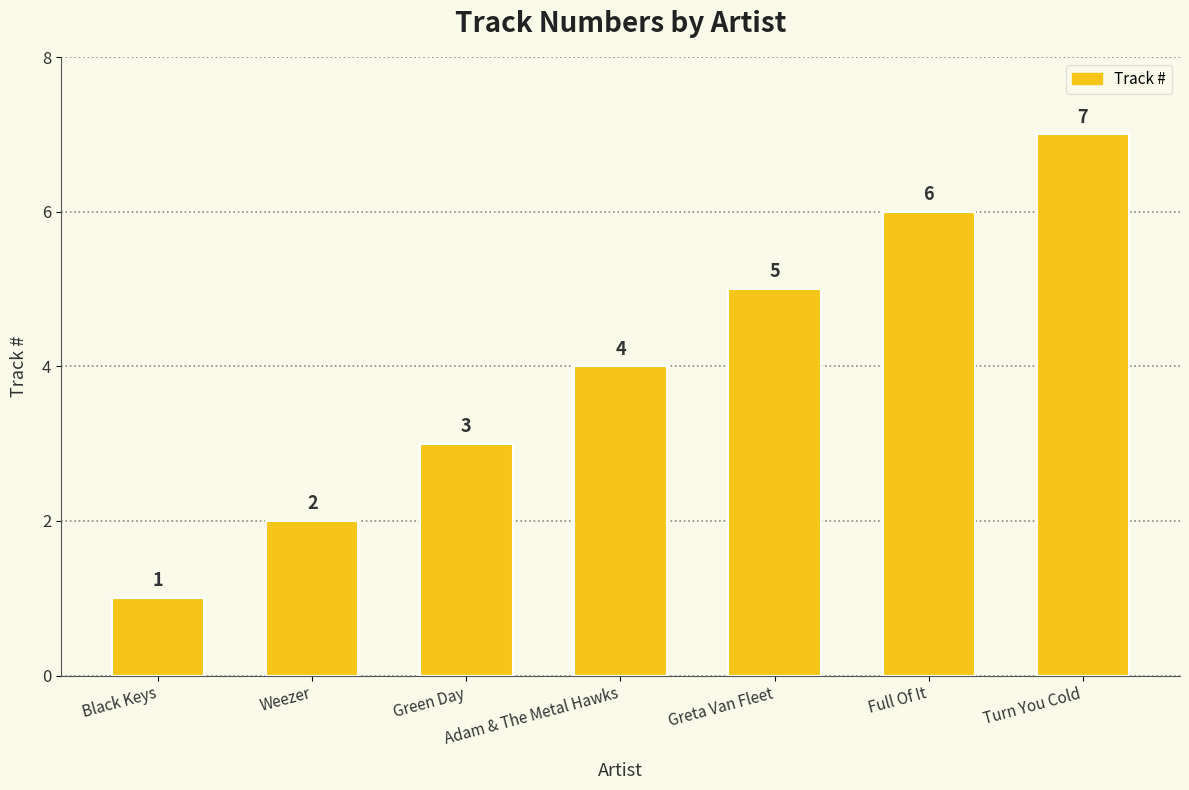

How many categories are shown in the chart?

7